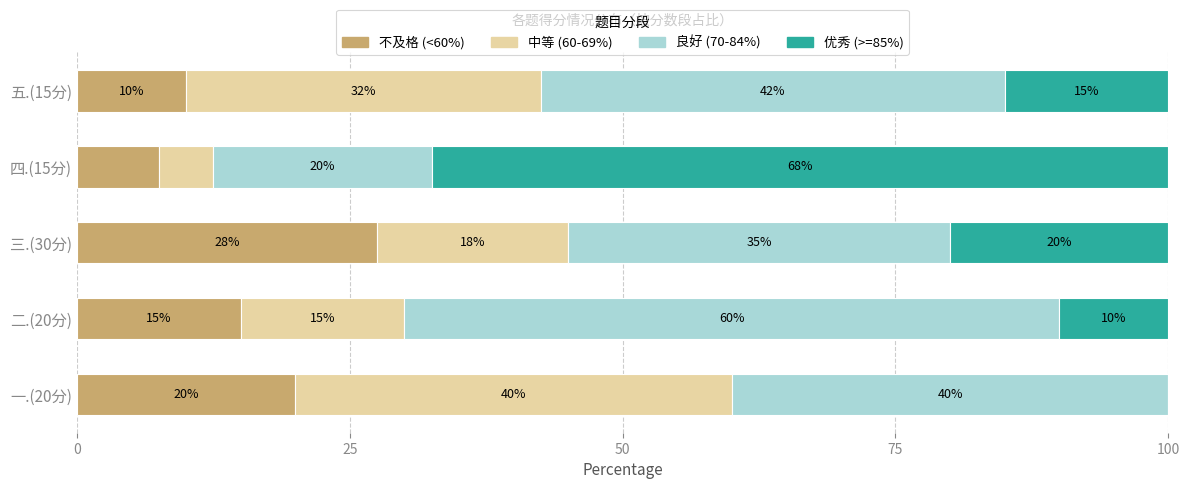

At which label is 不及格 (<60%) closest to 17?

二.(20分)